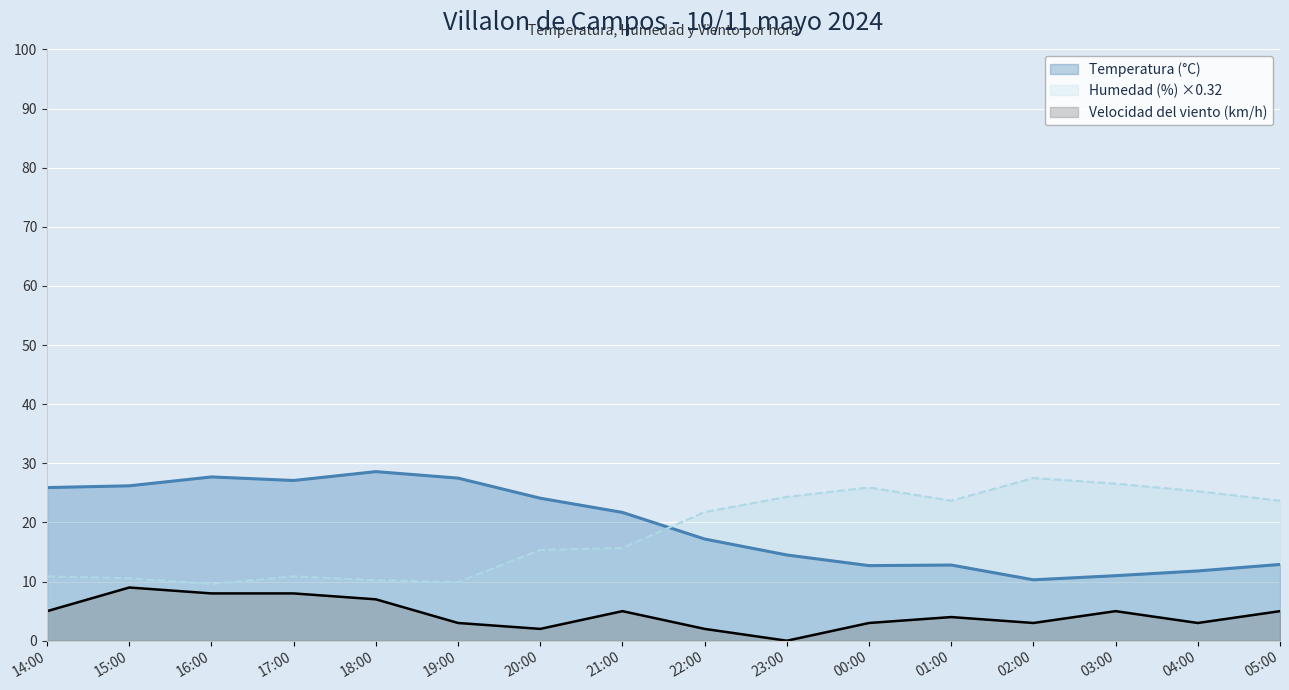

Is the value of Temperatura (°C) at 22:00 greater than the value of Humedad (%) at 20:00?

Yes